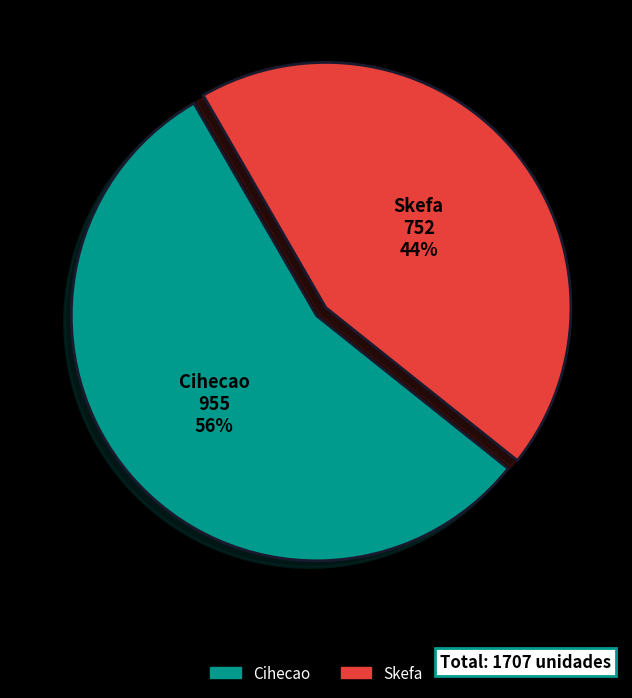

To the nearest percent, what is the combined percentage of Cihecao and Skefa?

100%